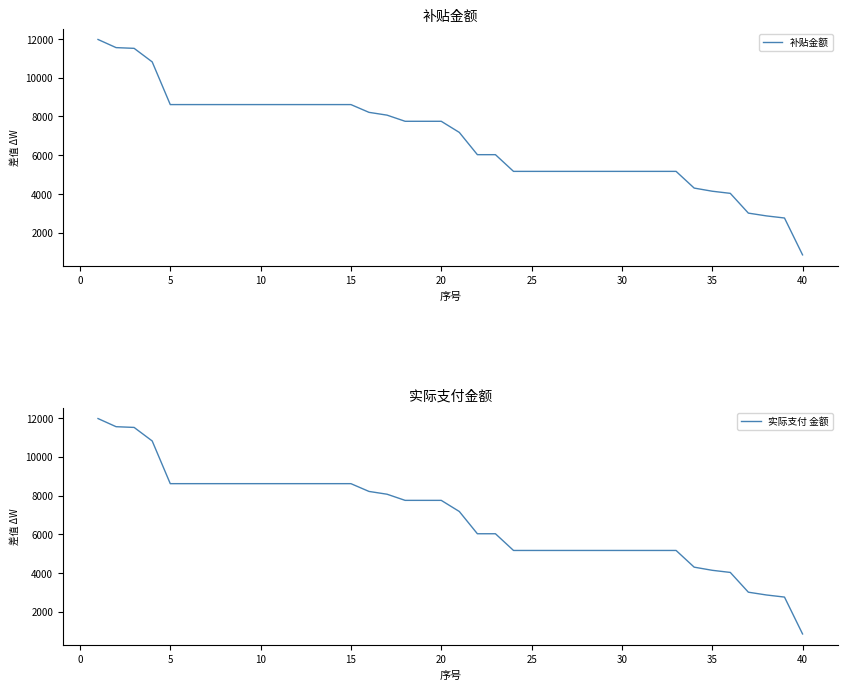

What is the total value across all series at 15?

17224.8